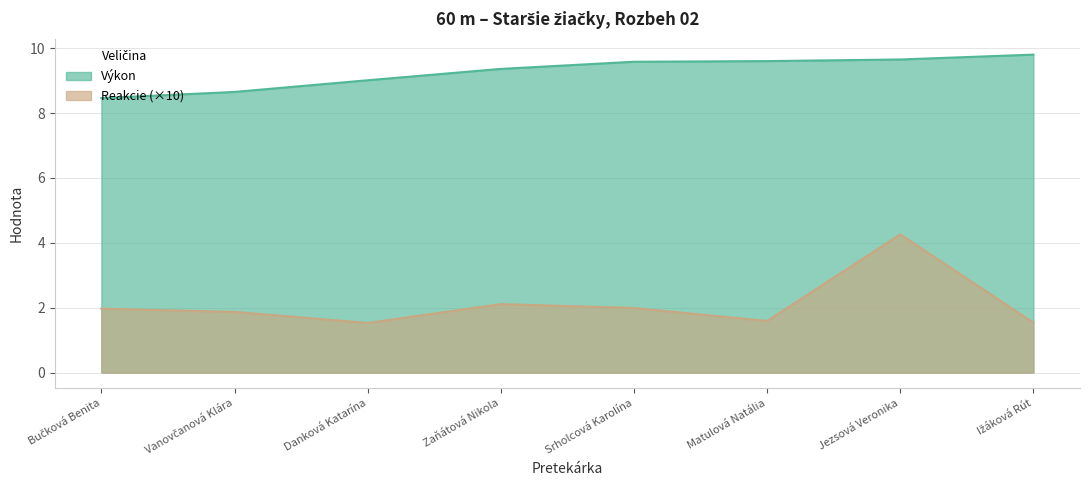

Reading right to left, transcribe all the data shown in this chart.

Výkon: Ižáková Rút=9.8	Jezsová Veronika=9.7	Matulová Natália=9.6	Srholcová Karolína=9.6	Zaňátová Nikola=9.4	Danková Katarína=9.0	Vanovčanová Klára=8.7	Bučková Benita=8.5
Reakcie: Ižáková Rút=1.5	Jezsová Veronika=4.3	Matulová Natália=1.6	Srholcová Karolína=2.0	Zaňátová Nikola=2.1	Danková Katarína=1.5	Vanovčanová Klára=1.9	Bučková Benita=2.0